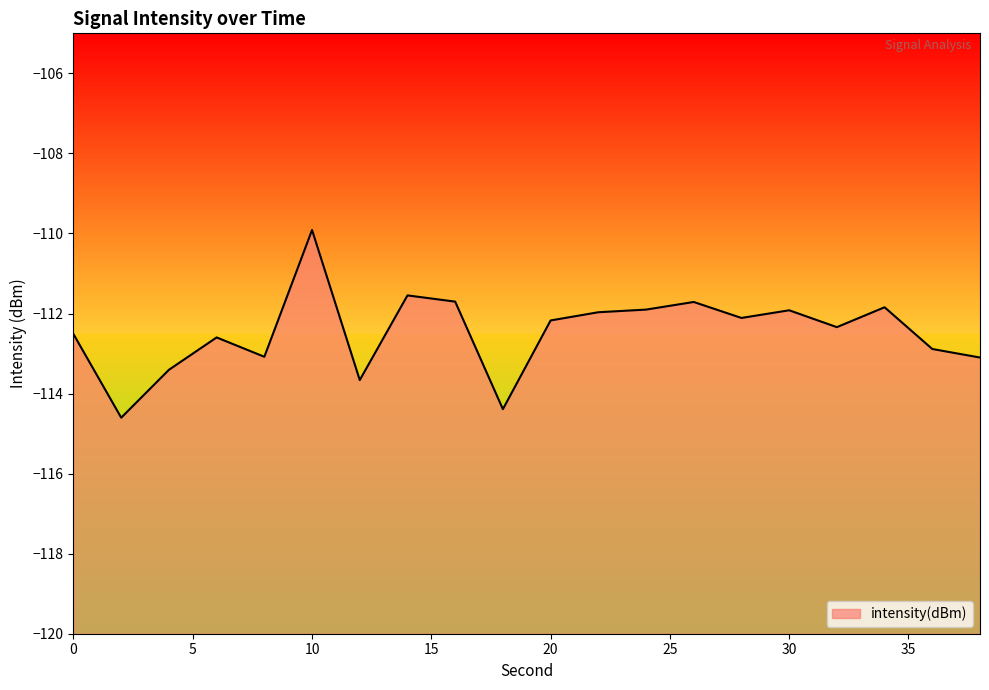

How many points are lower than both their immediate neighbors (excluding endpoints)?

6